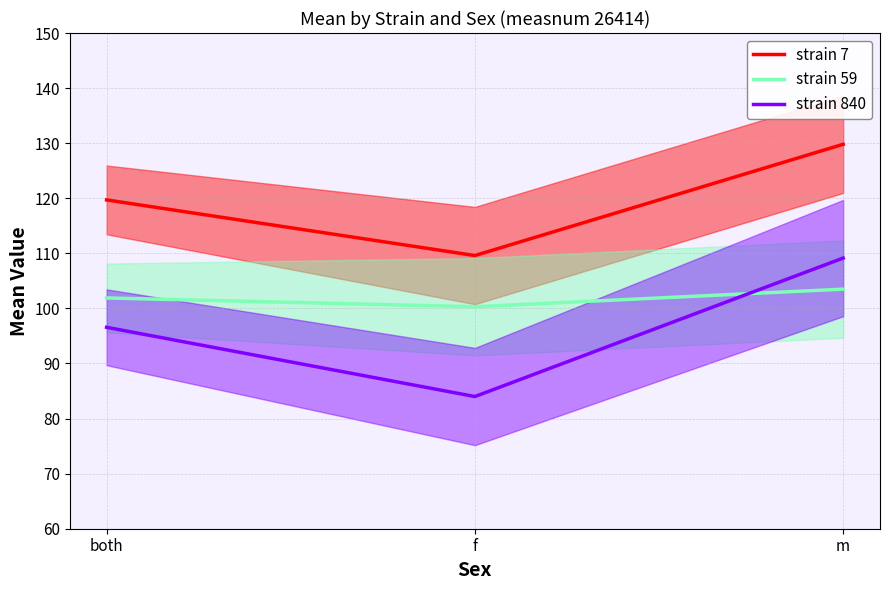

Rank the series at f from lowest to highest value.

strain 840, strain 59, strain 7